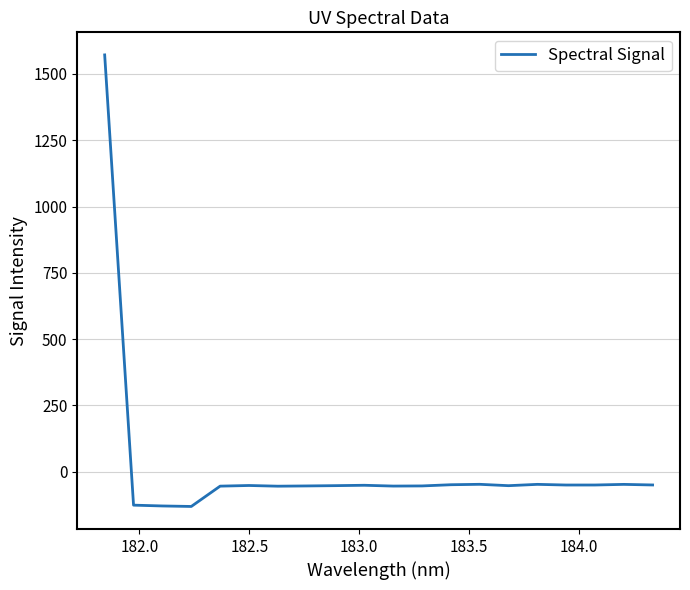

What is the minimum value shown in the chart?

-130.9